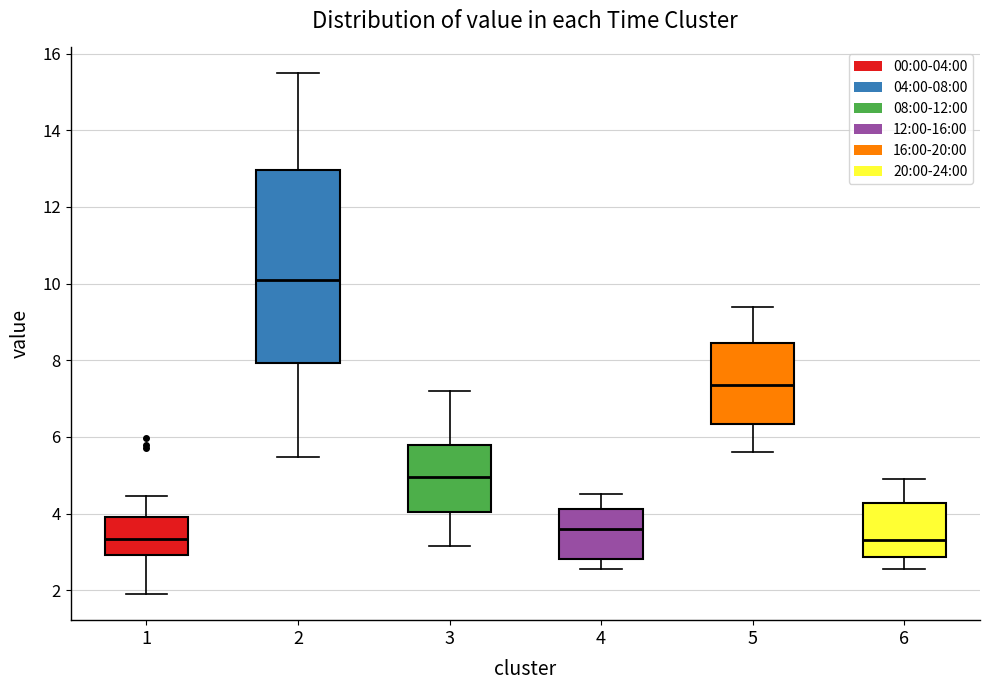

Which box has the highest median line?

2